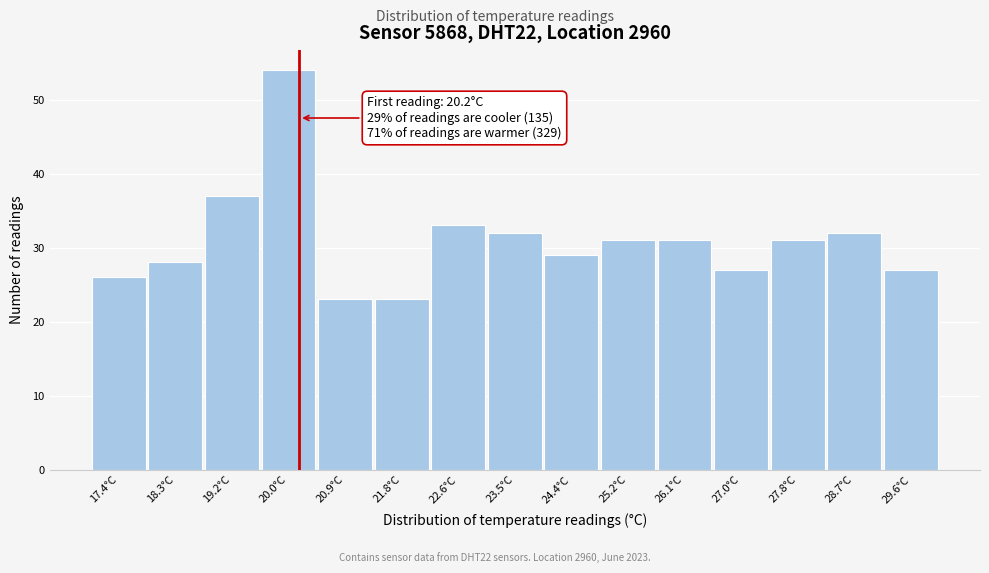

Which range on the x-axis has the tallest bar?

19.6 to 20.5